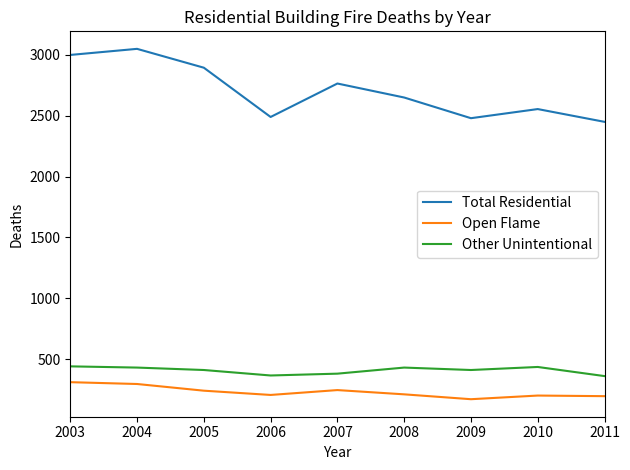

The value of Total Residential at 2011 is 2450. True or false?

True